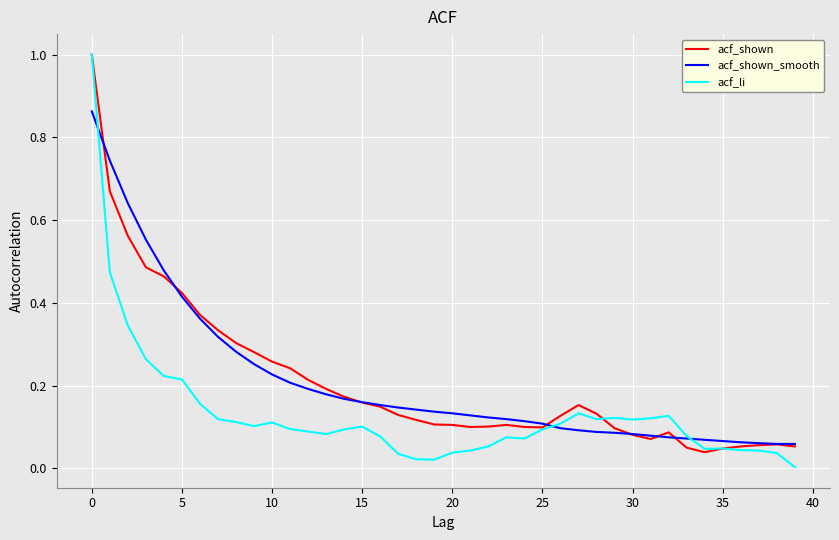

What is the maximum value shown in the chart?

1.0